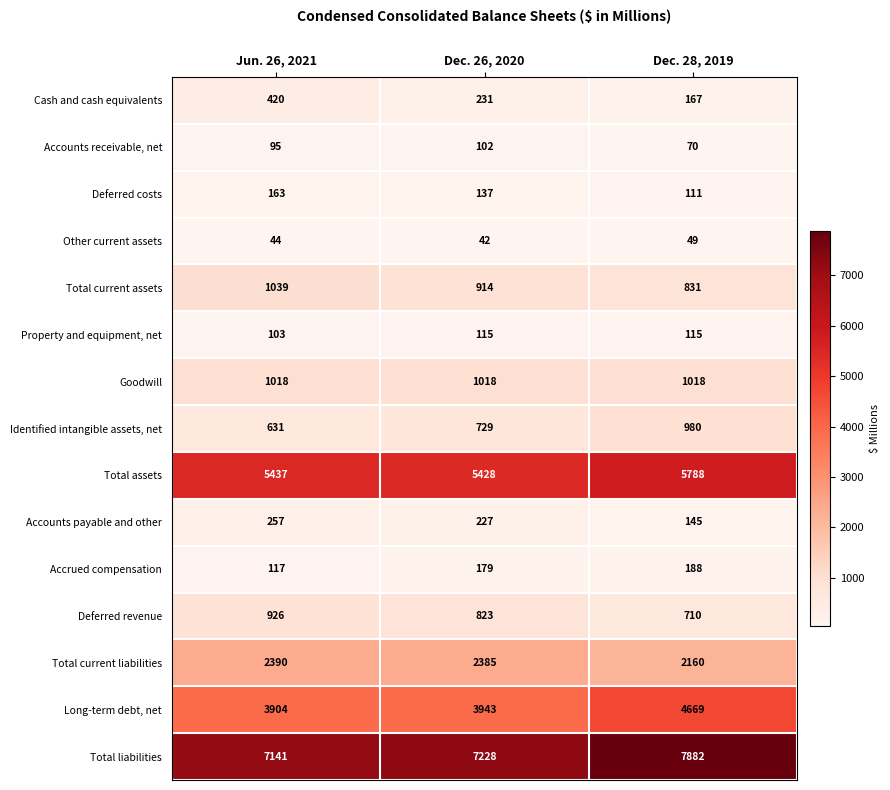

Which series has the largest total across all categories?

Total liabilities